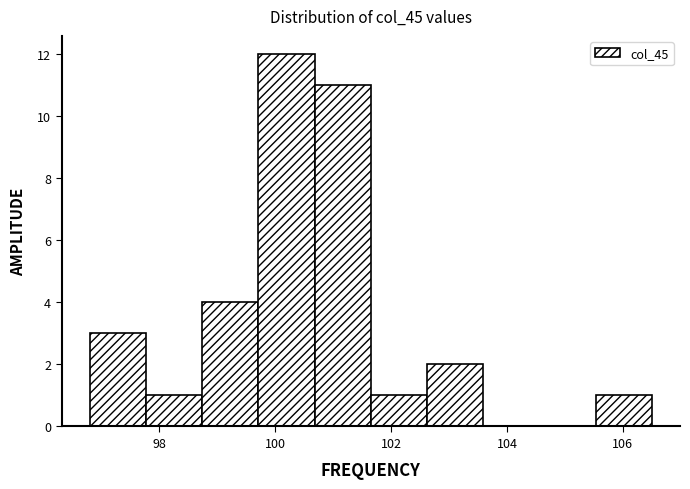

Which range on the x-axis has the tallest bar?

99.8 to 100.6